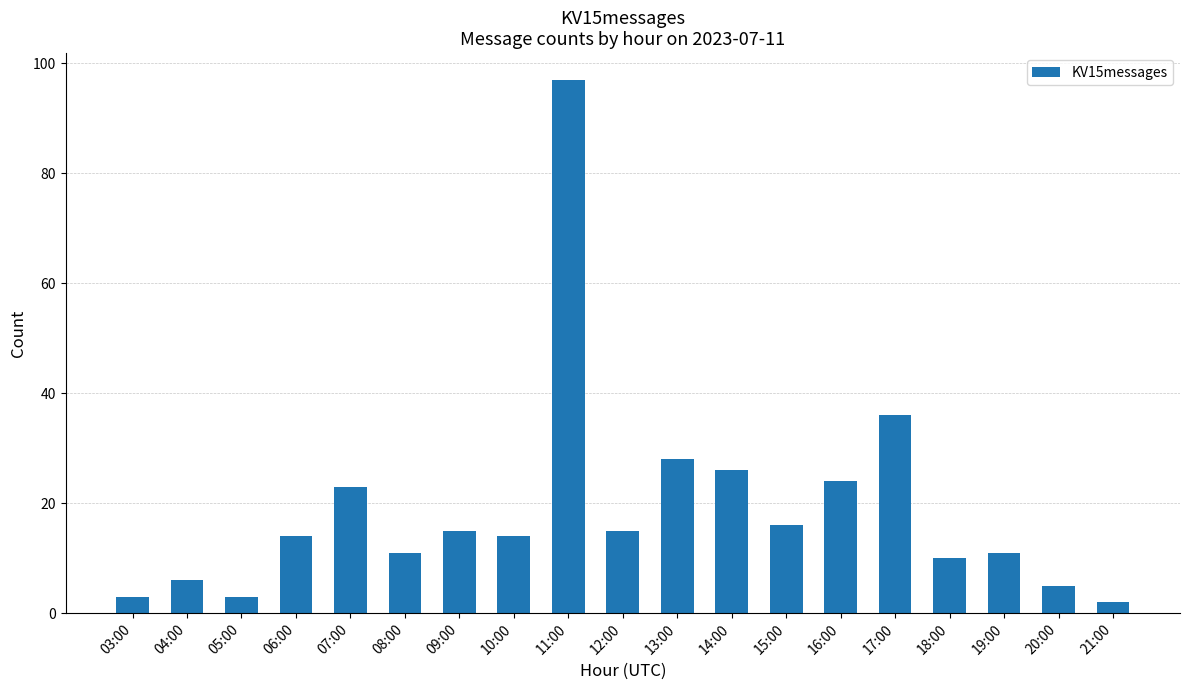

Reading right to left, what are all the values shown in this chart?

21:00=2	20:00=5	19:00=11	18:00=10	17:00=36	16:00=24	15:00=16	14:00=26	13:00=28	12:00=15	11:00=97	10:00=14	09:00=15	08:00=11	07:00=23	06:00=14	05:00=3	04:00=6	03:00=3